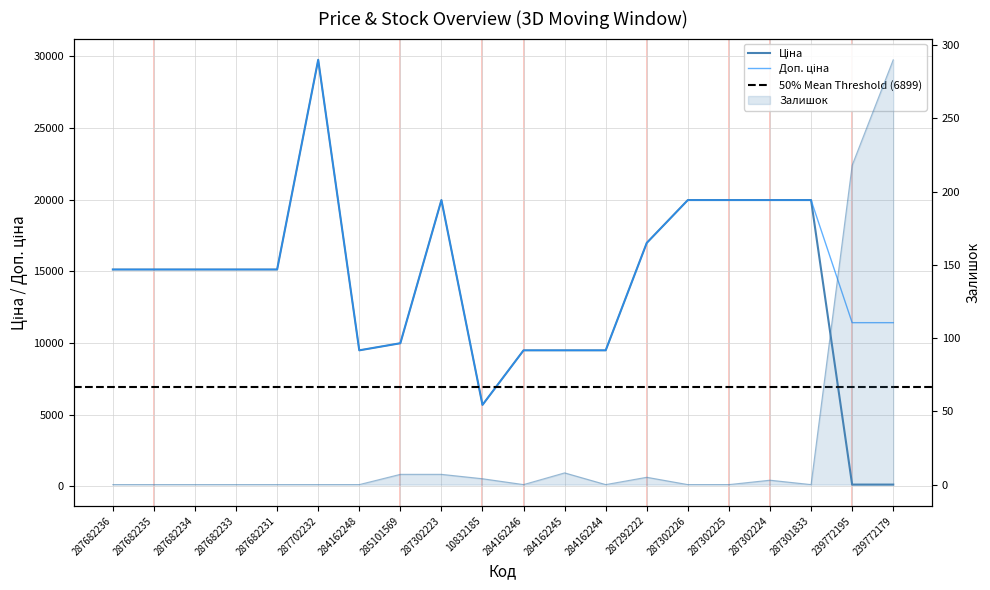

Where is the first local minimum for Залишок?

284162246